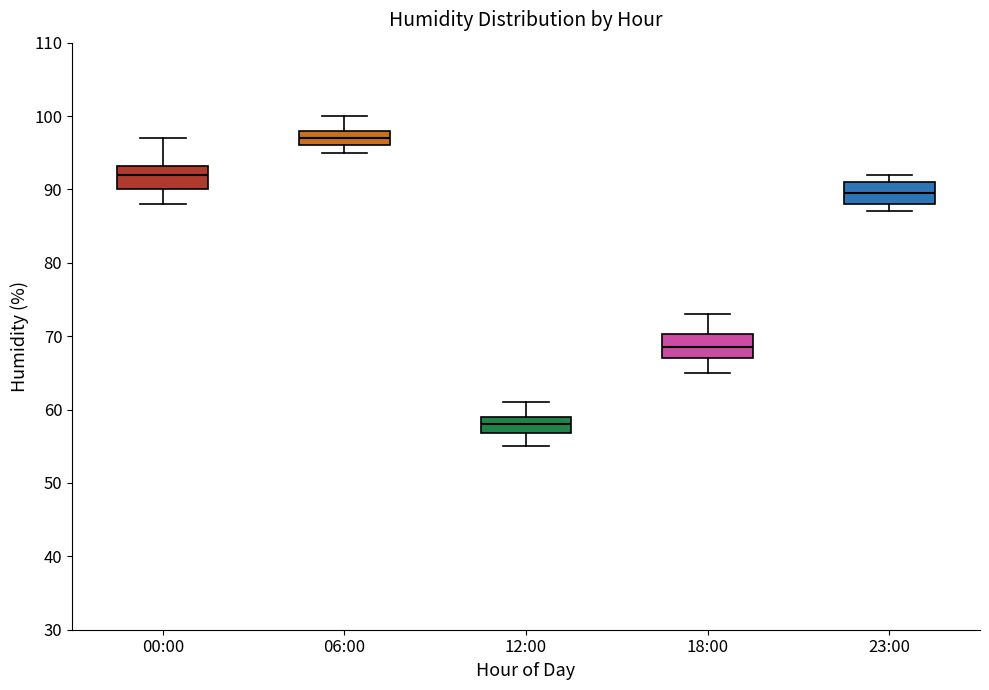

Reading left to right, transcribe this box plot: for each box, give where its median line is, the range the box spans, and where its two whiskers end, as read against the y-axis. The values are not printed on the chart, so give them approximately, as read against the axis.

00:00: median 92, box 90 to 93, whiskers 88 to 97
06:00: median 97, box 96 to 98, whiskers 95 to 100
12:00: median 58, box 57 to 59, whiskers 55 to 61
18:00: median 69, box 67 to 70, whiskers 65 to 73
23:00: median 90, box 88 to 91, whiskers 87 to 92